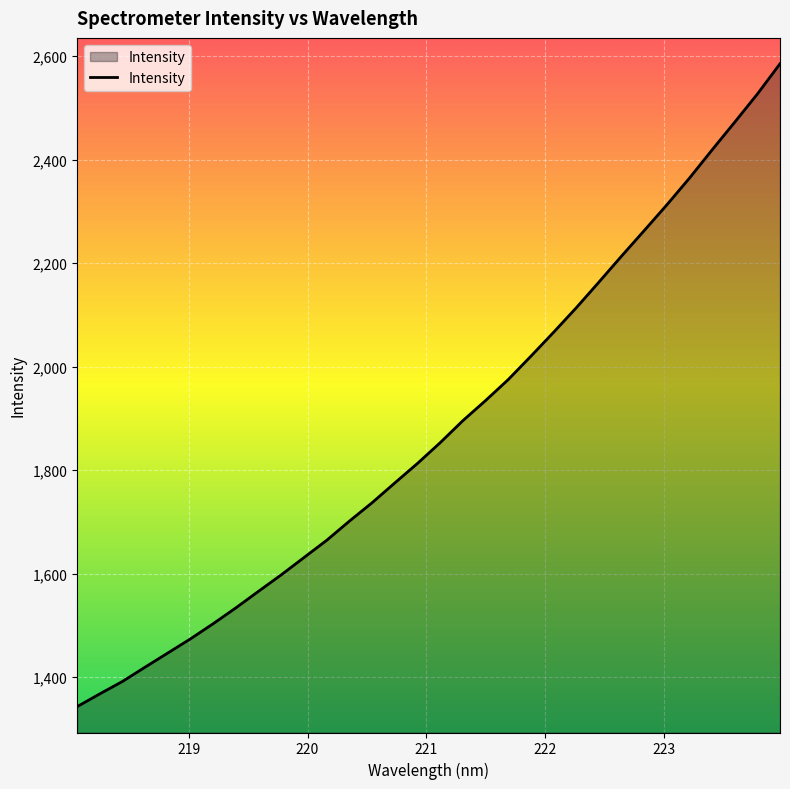

What is the difference between the maximum and minimum values?

1242.6